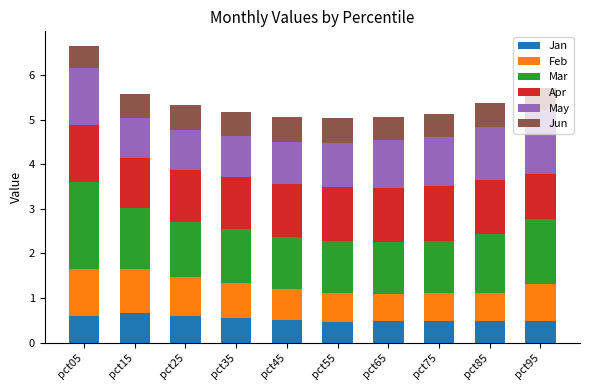

Are the bars horizontal?

No